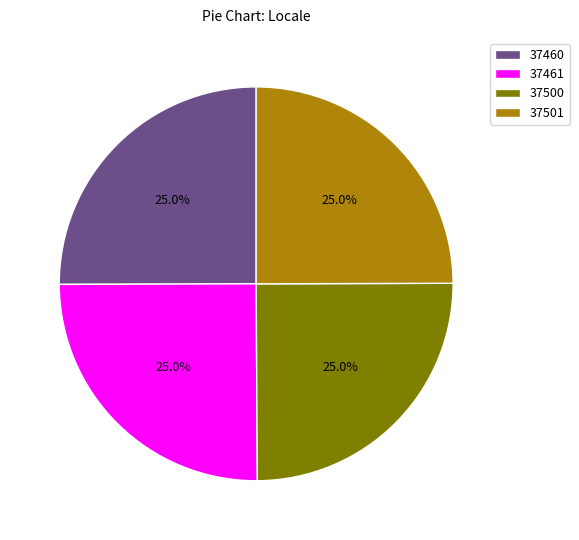

Is 37500 the majority of the pie?

No